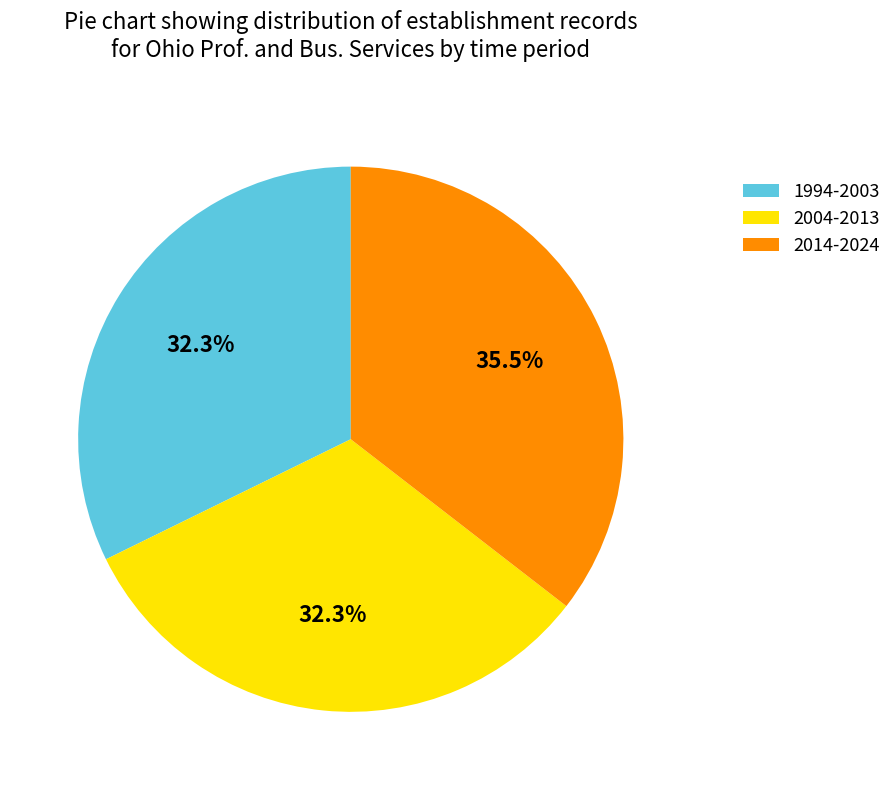

How much of the chart is everything except 1994-2003?

67.7%